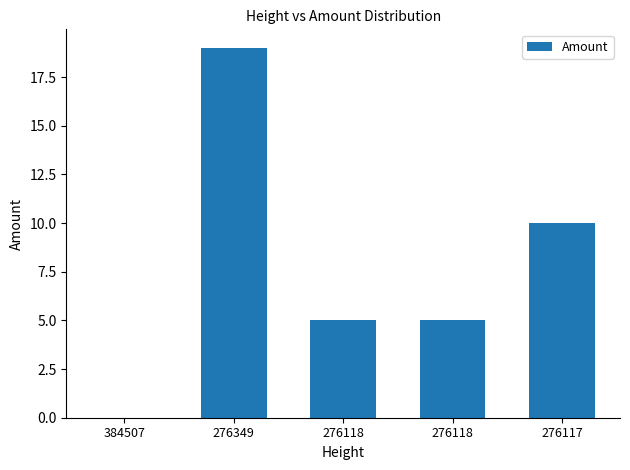

Rank the categories by value from lowest to highest.

384507, 276118, 276118, 276117, 276349